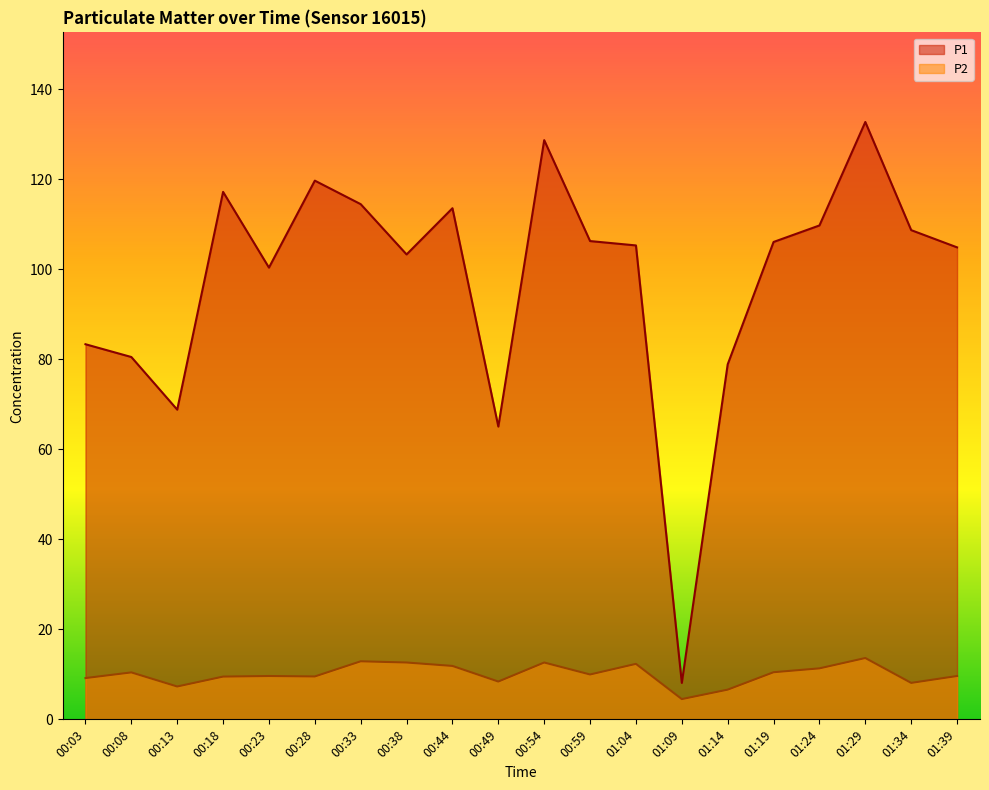

How many data points in P2 are above 9?

15